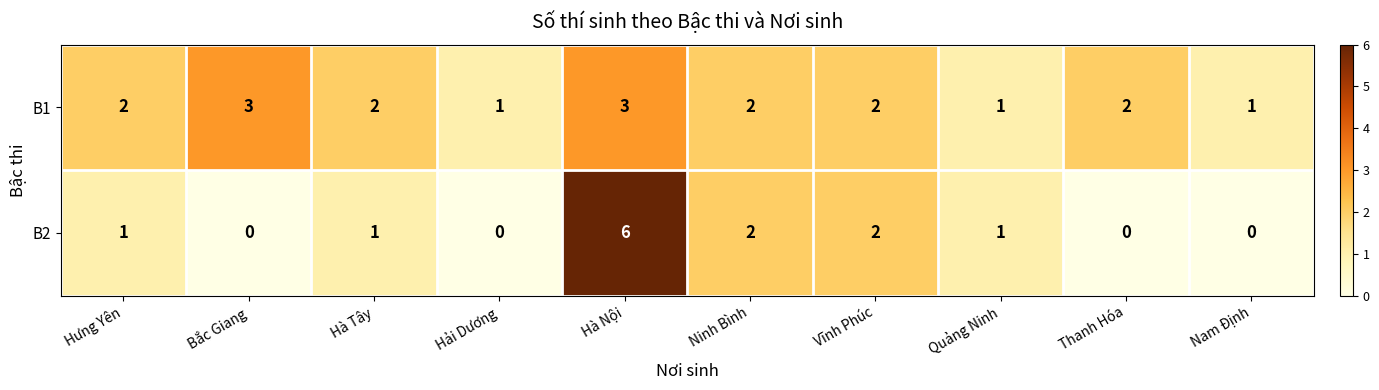

Is it true that B2 equals 1 at Hà Tây?

True